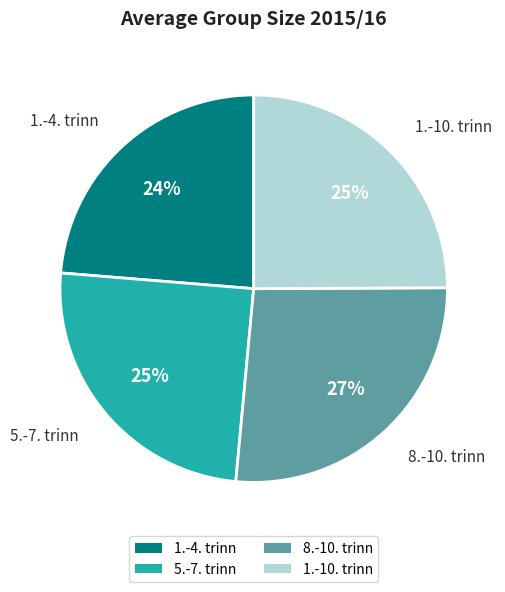

Approximately how many times larger is the value at 8.-10. trinn compared to 1.-4. trinn?

1.1